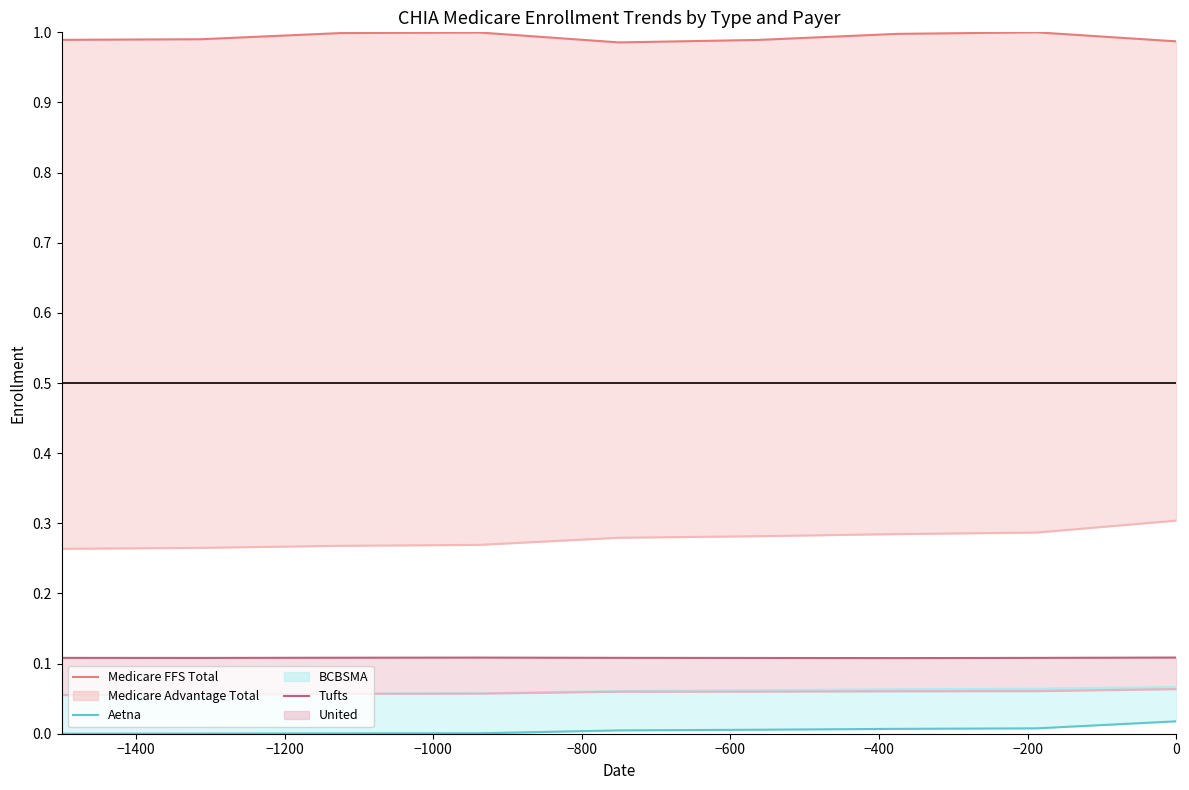

Where is the first local minimum for Tufts?

−1400